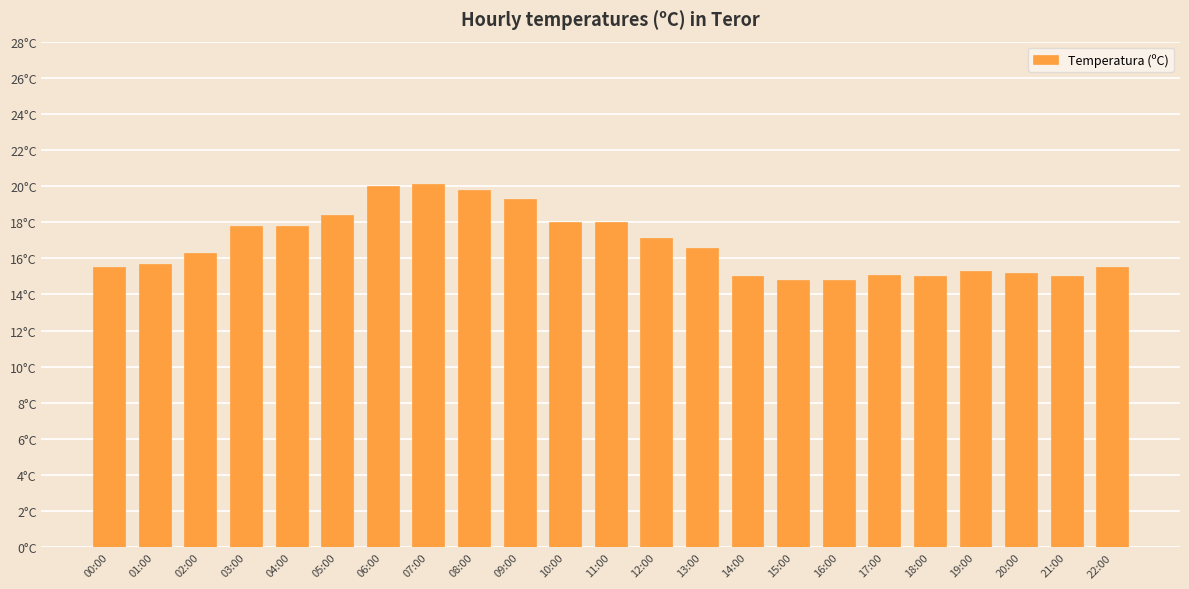

Does the chart contain any negative values?

No